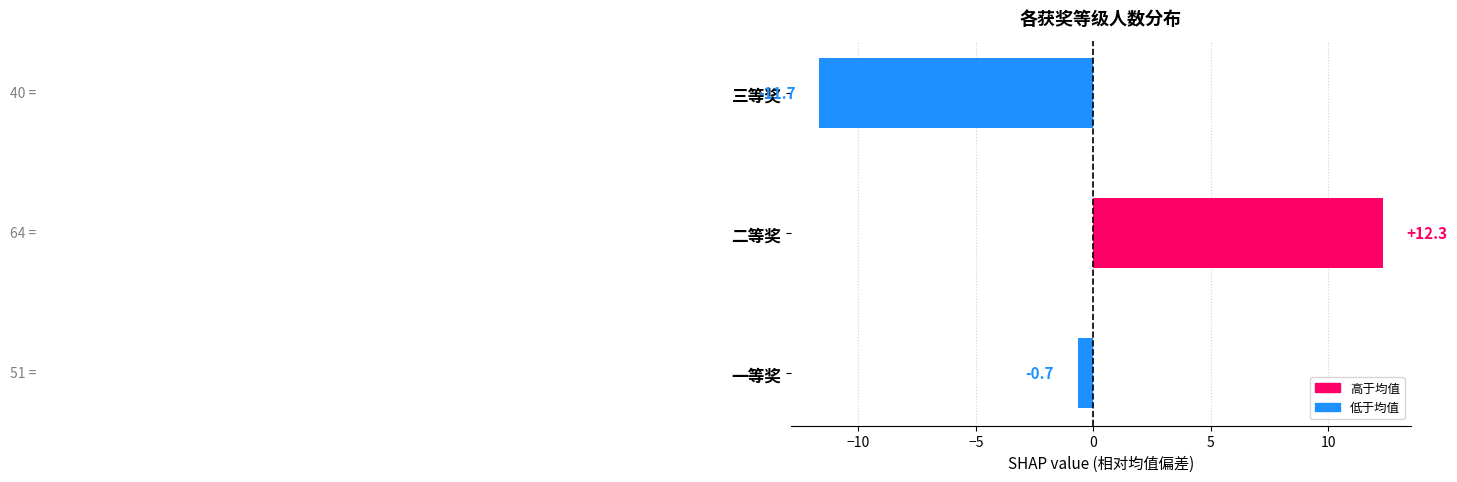

What is the change in value from 一等奖 to 二等奖?

+13.0